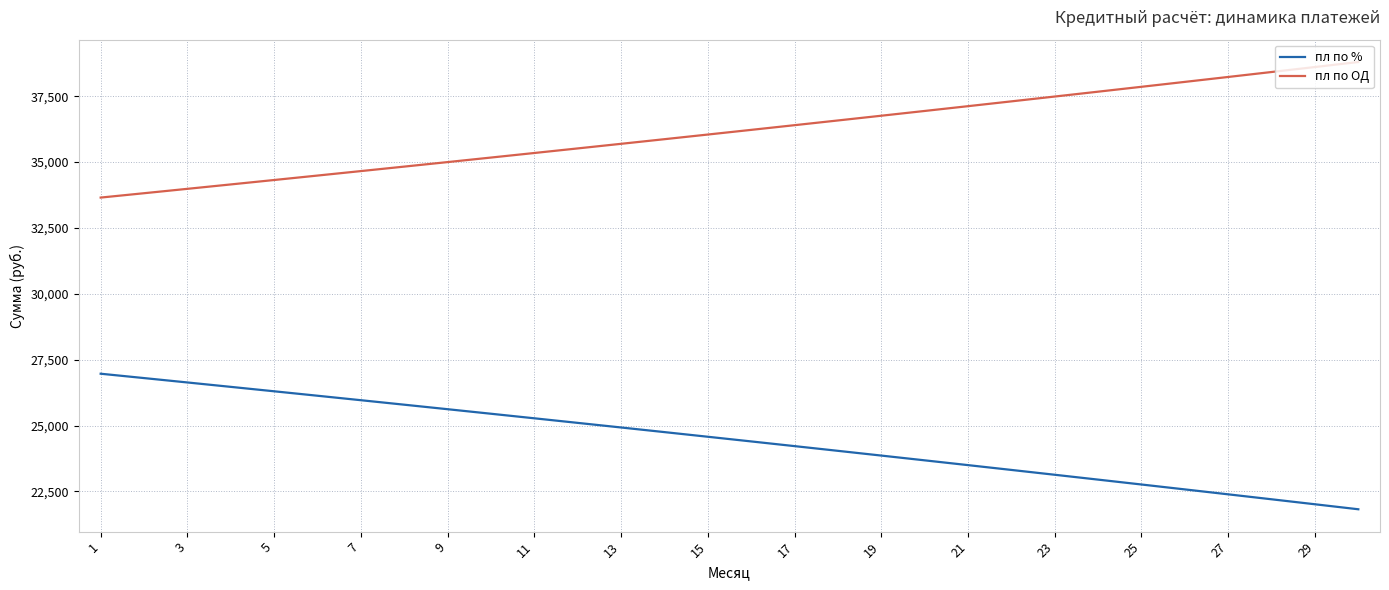

List the series in order of their overall mean, highest first.

пл по ОД, пл по %